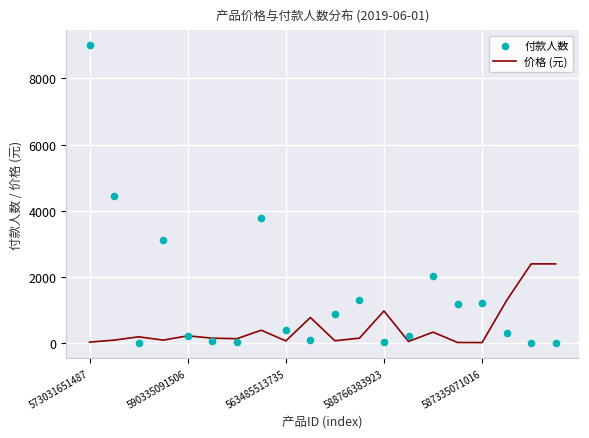

What are all the series names shown in the legend?

价格 (元), 付款人数